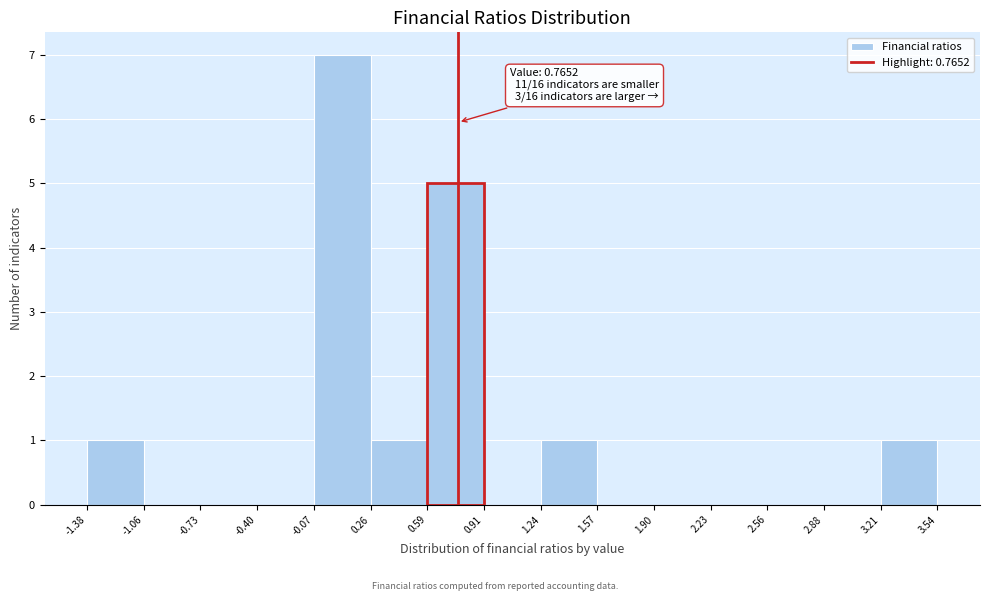

Which range on the x-axis has the tallest bar?

-0.07 to 0.26